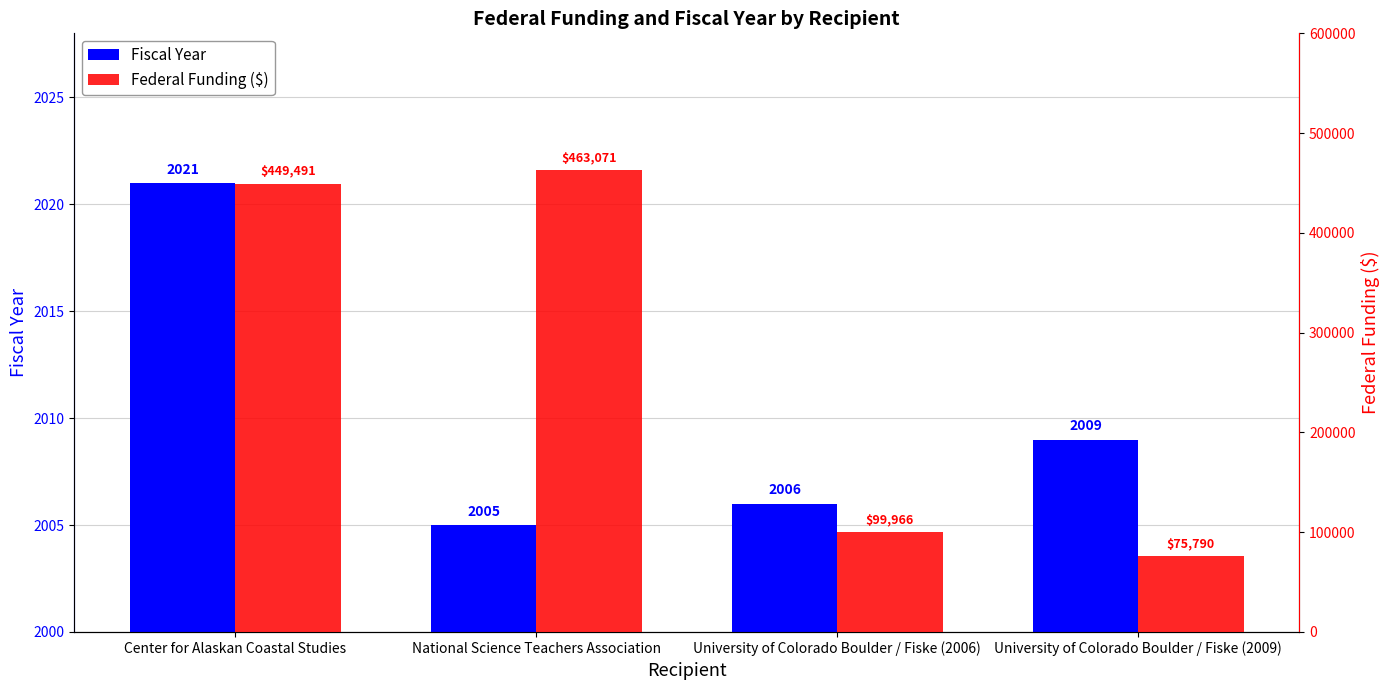

Reading left to right, what are all the values shown in this chart?

Fiscal Year: 2021	2005	2006	2009
Federal Funding ($): 449491	463071	99966	75790